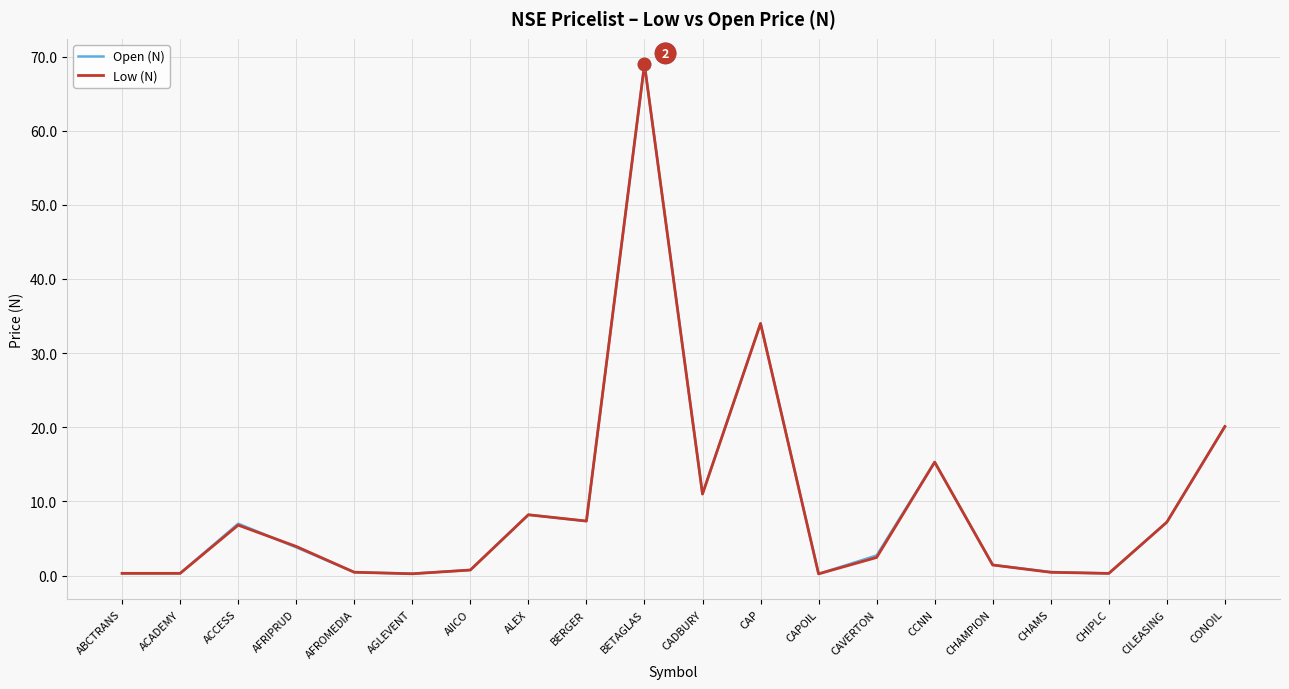

At which category is the sum across all series the highest?

BETAGLAS